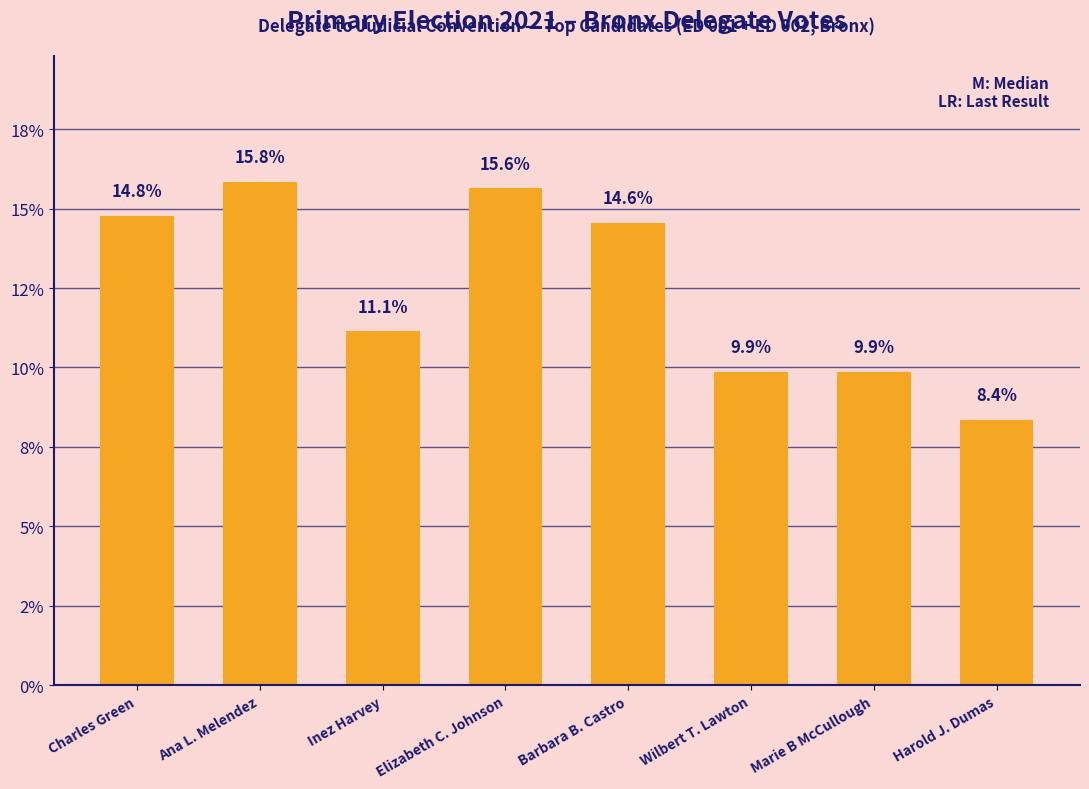

Which category has the highest value across all series?

Ana L. Melendez